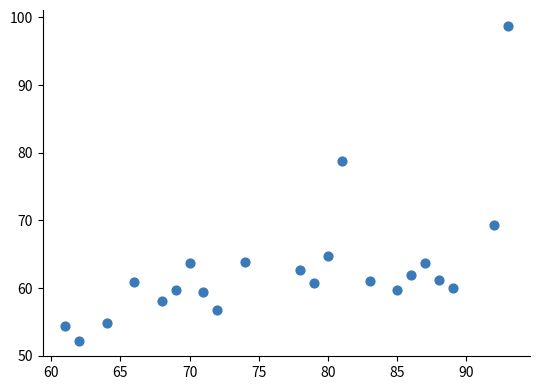

What is the range of X values (max minus min)?

32.0